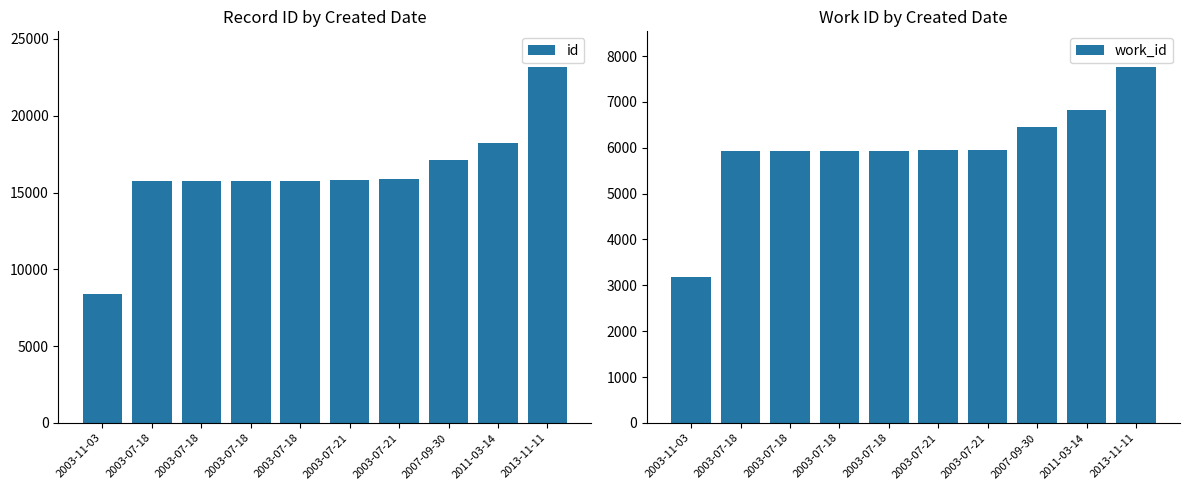

What is the difference between the second highest and minimum values in the id series?

9829